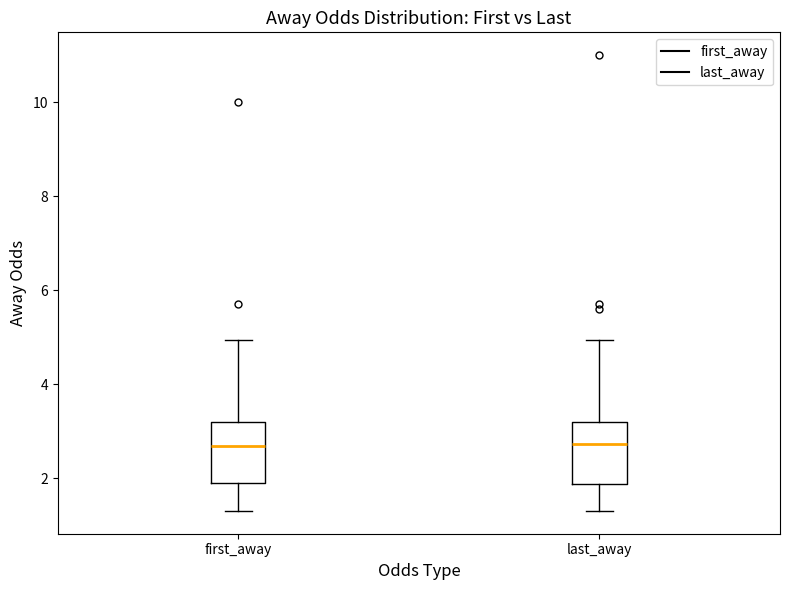

Reading left to right, transcribe this box plot: for each box, give where its median line is, the range the box spans, and where its two whiskers end, as read against the y-axis. The values are not printed on the chart, so give them approximately, as read against the axis.

first_away: median 2.6, box 1.8 to 3.2, whiskers 1.4 to 5.0
last_away: median 2.8, box 1.8 to 3.2, whiskers 1.4 to 5.0